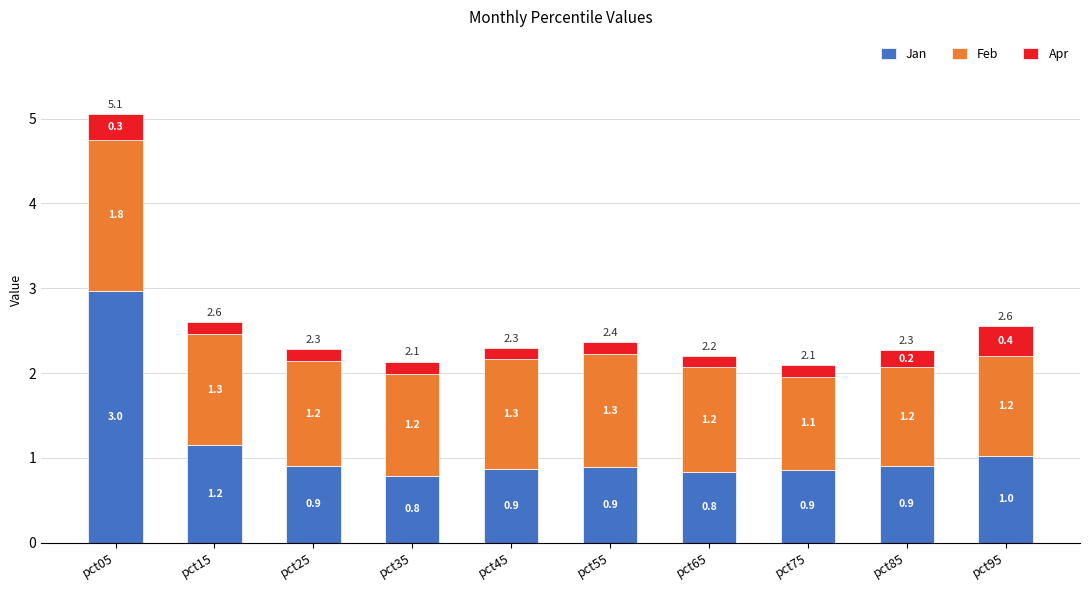

Is it true that Jan equals 0.6 at pct45?

False